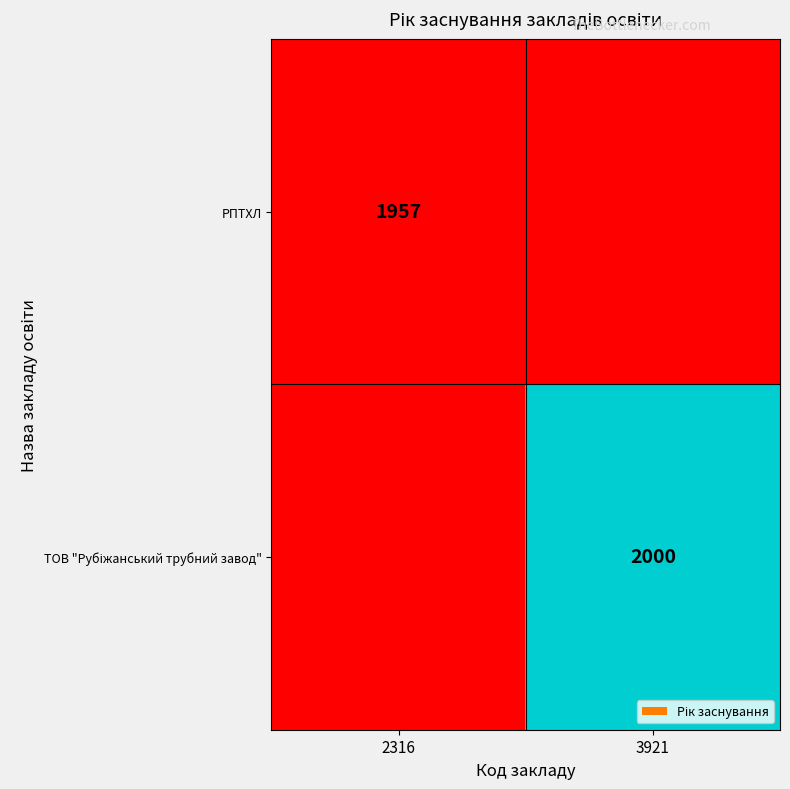

True or false: РПТХЛ has a value of 1957 at 2316.

True